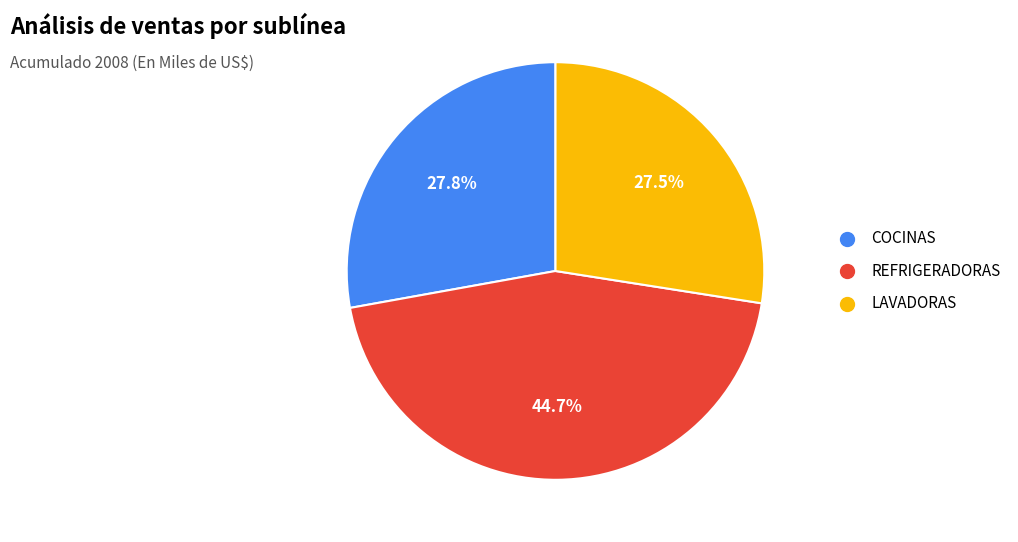

Which has a higher value, LAVADORAS or REFRIGERADORAS?

REFRIGERADORAS